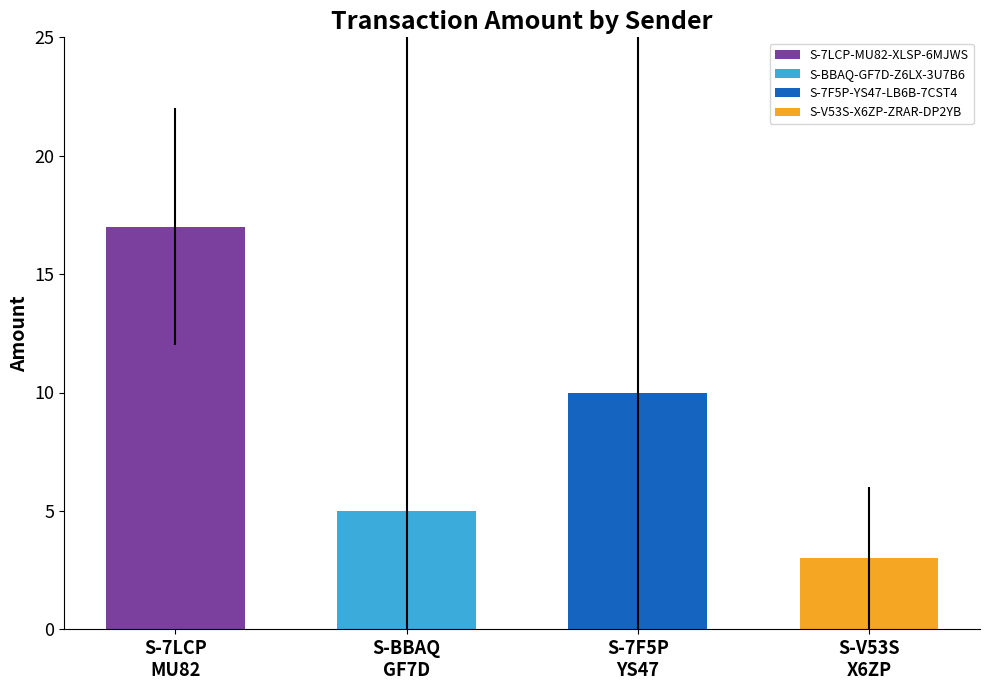

How many values are between 5 and 17?

3